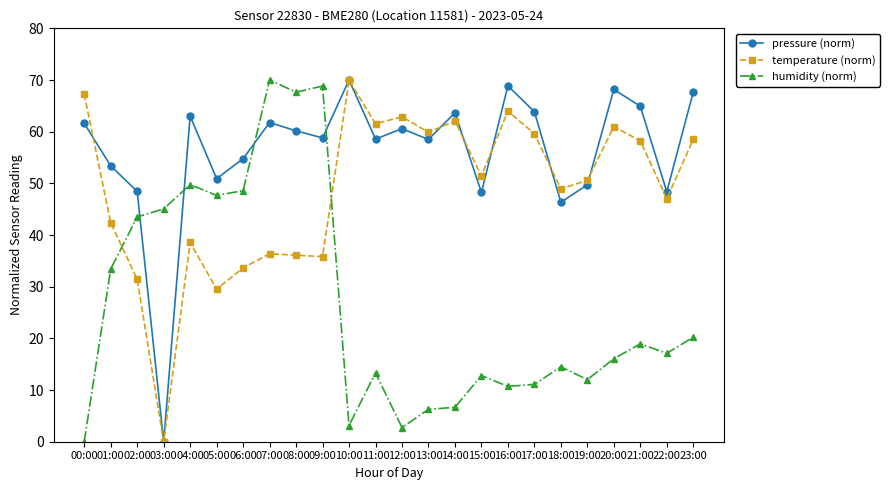

Count the number of data series in this chart.

3